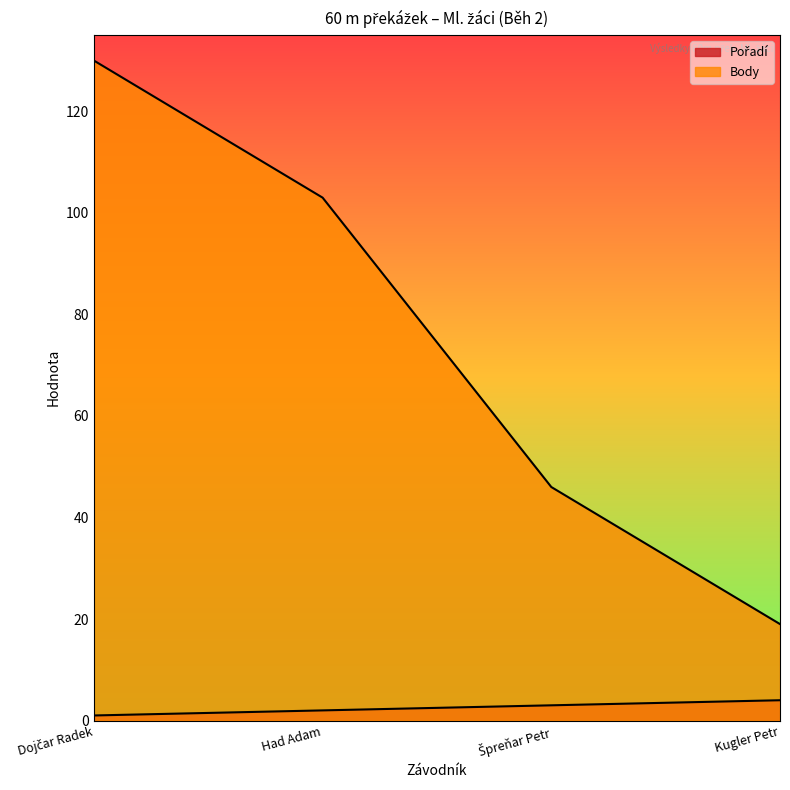

Reading left to right, list all the values displayed in this chart.

Pořadí: 1	2	3	4
Body: 130	103	46	19